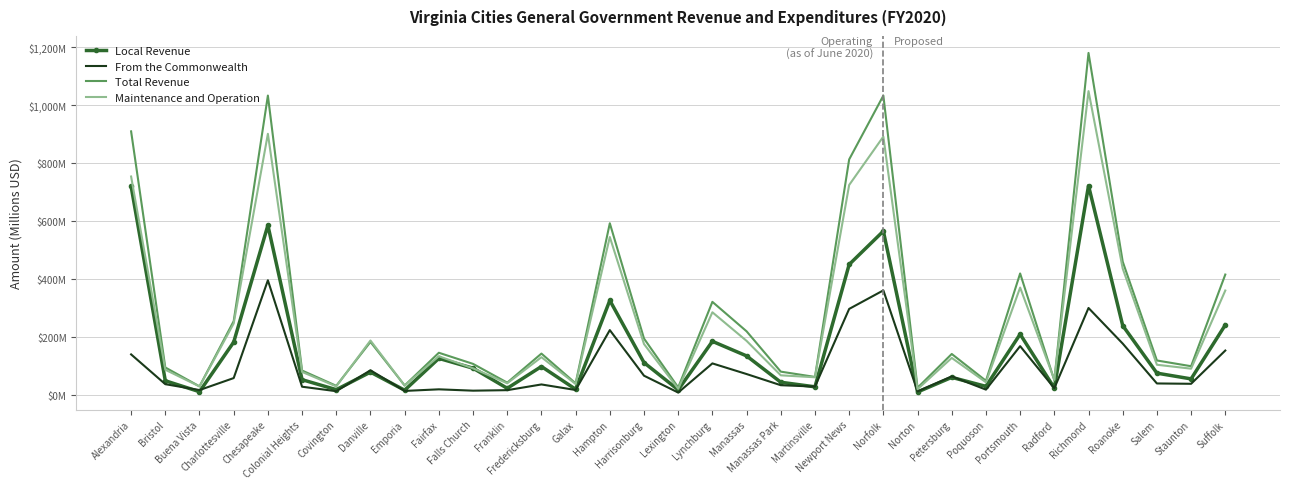

List the labels in order of Local Revenue value, smallest first.

Norton, Buena Vista, Emporia, Lexington, Covington, Galax, Franklin, Radford, Martinsville, Poquoson, Manassas Park, Bristol, Colonial Heights, Staunton, Petersburg, Salem, Danville, Falls Church, Fredericksburg, Harrisonburg, Fairfax, Manassas, Charlottesville, Lynchburg, Portsmouth, Roanoke, Suffolk, Hampton, Newport News, Norfolk, Chesapeake, Alexandria, Richmond